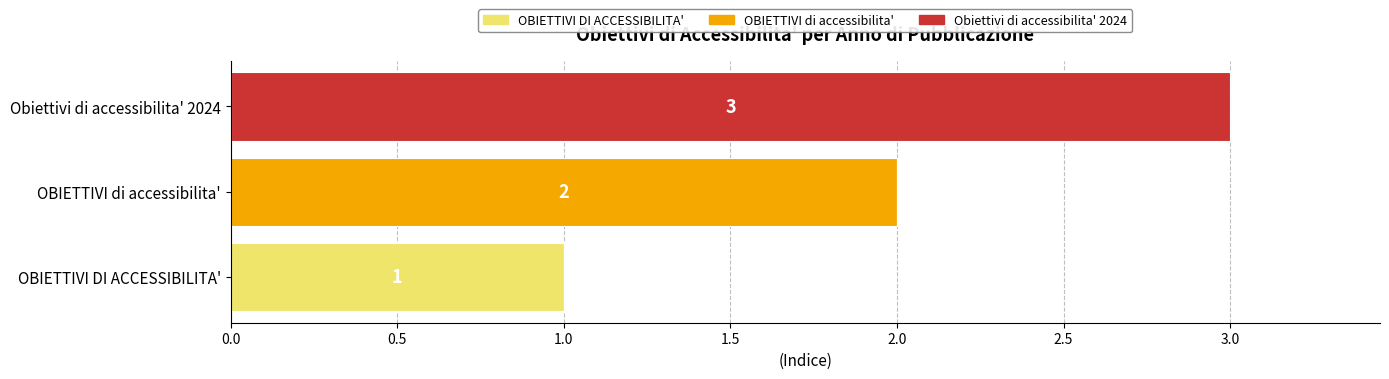

At which category is the sum across all series the highest?

Obiettivi di accessibilita' 2024